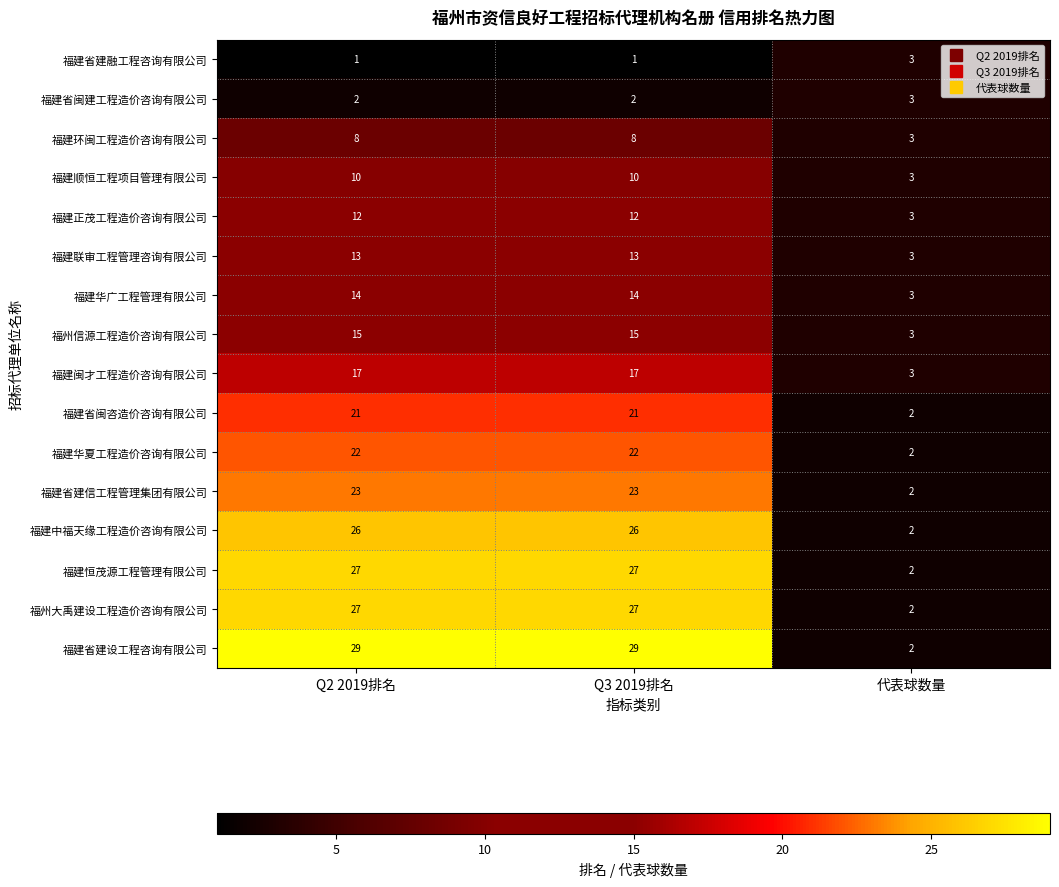

Count the number of data series in this chart.

16